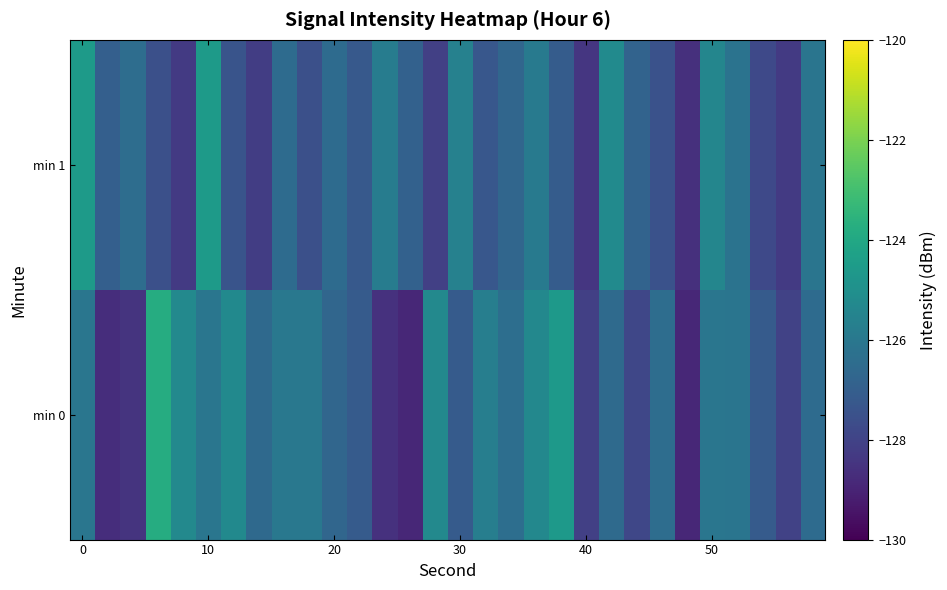

Reading left to right, extract all data points from this chart.

min 0: -126.1	-128.7	-128.5	-123.8	-125.3	-126.1	-125.2	-126.6	-126.0	-126.0	-126.7	-127.1	-128.6	-128.9	-125.3	-127.1	-125.7	-126.4	-125.3	-124.6	-128.1	-126.5	-127.9	-126.4	-128.9	-126.1	-126.1	-127.1	-128.0	-126.5
min 1: -124.5	-127.0	-126.4	-127.6	-128.3	-124.6	-127.4	-128.2	-126.5	-127.6	-126.5	-127.2	-125.8	-126.9	-128.1	-125.6	-127.3	-126.7	-125.9	-127.1	-128.4	-125.2	-126.8	-127.5	-128.6	-125.4	-126.2	-127.8	-128.3	-126.1